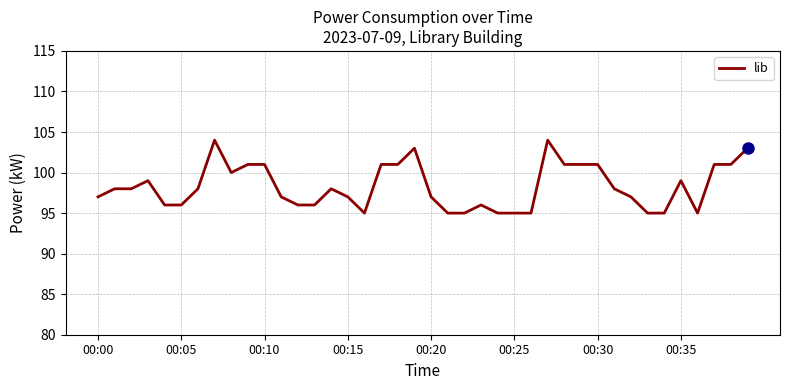

What is the minimum value shown in the chart?

95